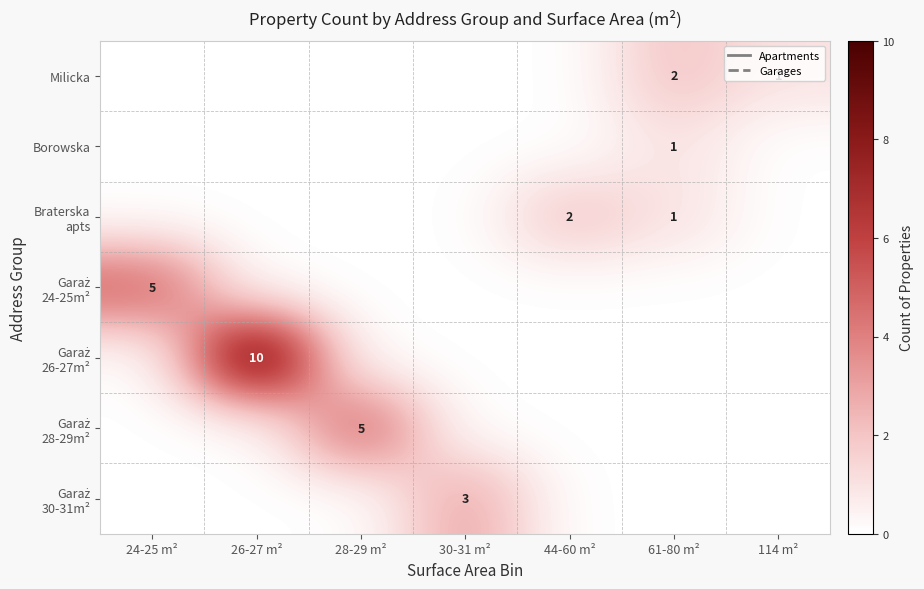

Which series has the largest total across all categories?

Garaż 26-27m²